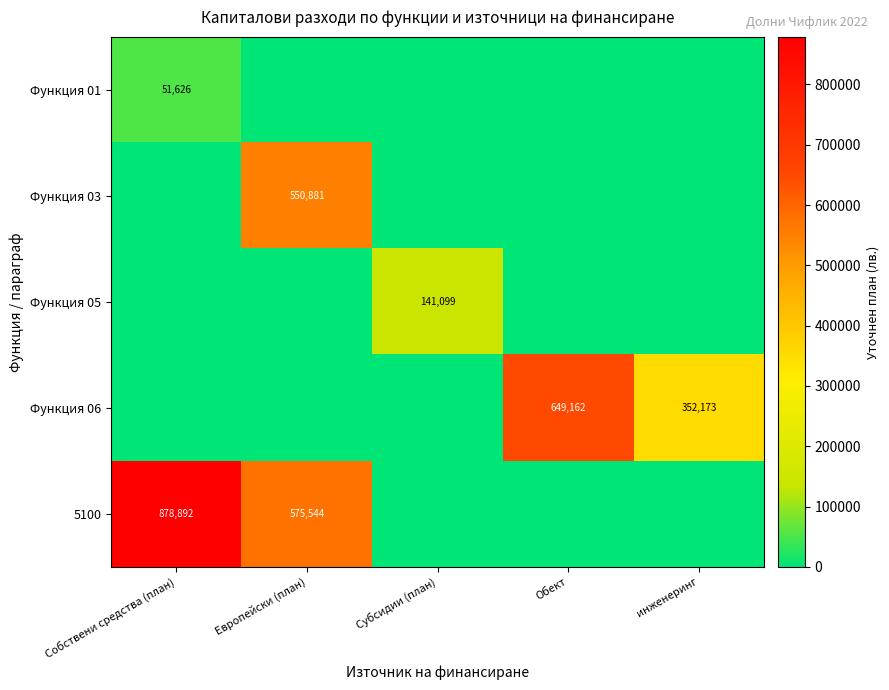

True or false: Функция 01 has a value of 51626 at Собствени средства (план).

True